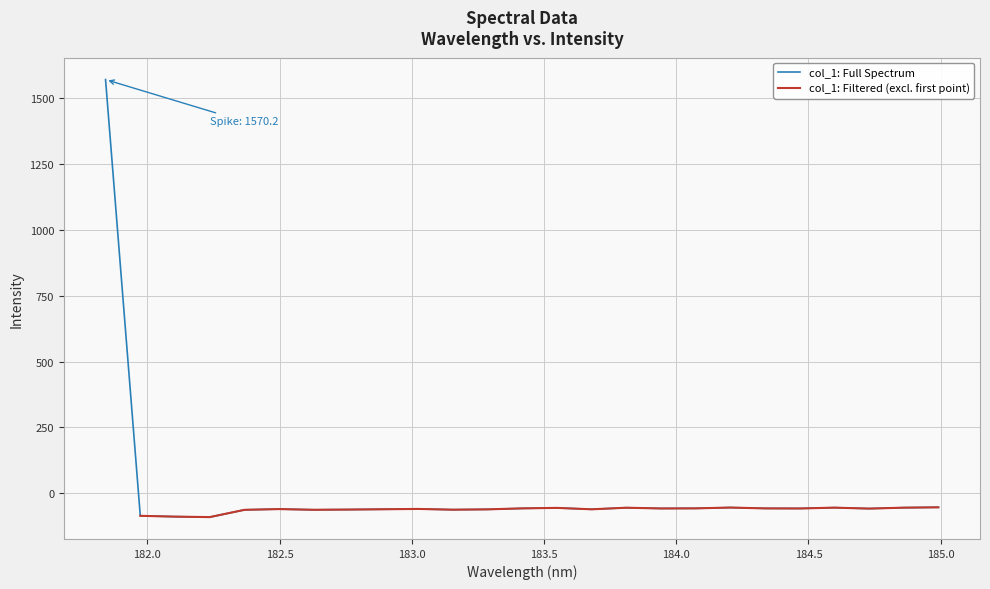

What is the minimum value for col_1: Full Spectrum?

-90.2